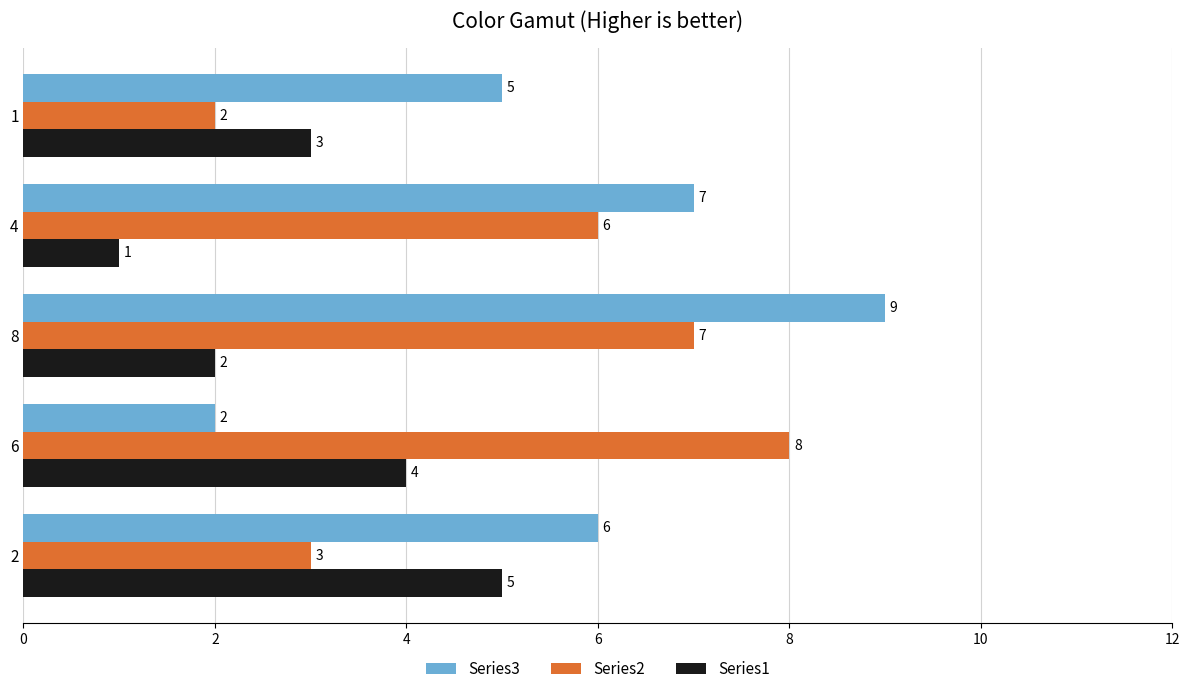

What is the maximum value shown in the chart?

9